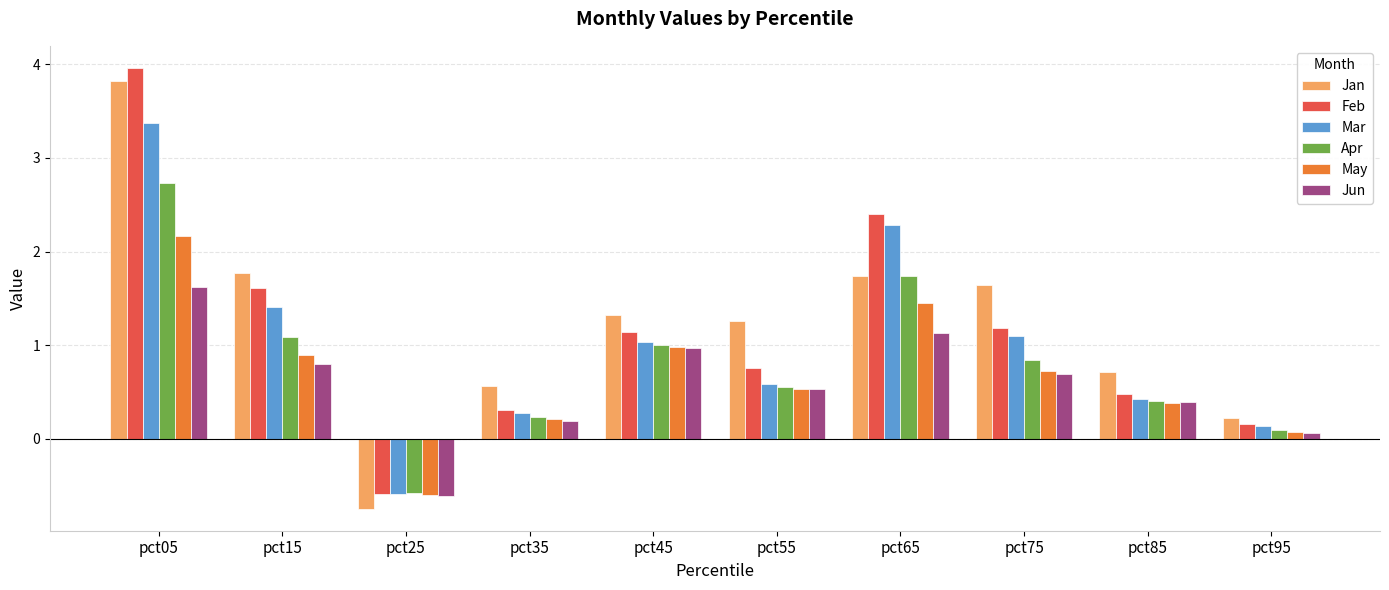

Rank the categories by Apr value from lowest to highest.

pct25, pct95, pct35, pct85, pct55, pct75, pct45, pct15, pct65, pct05